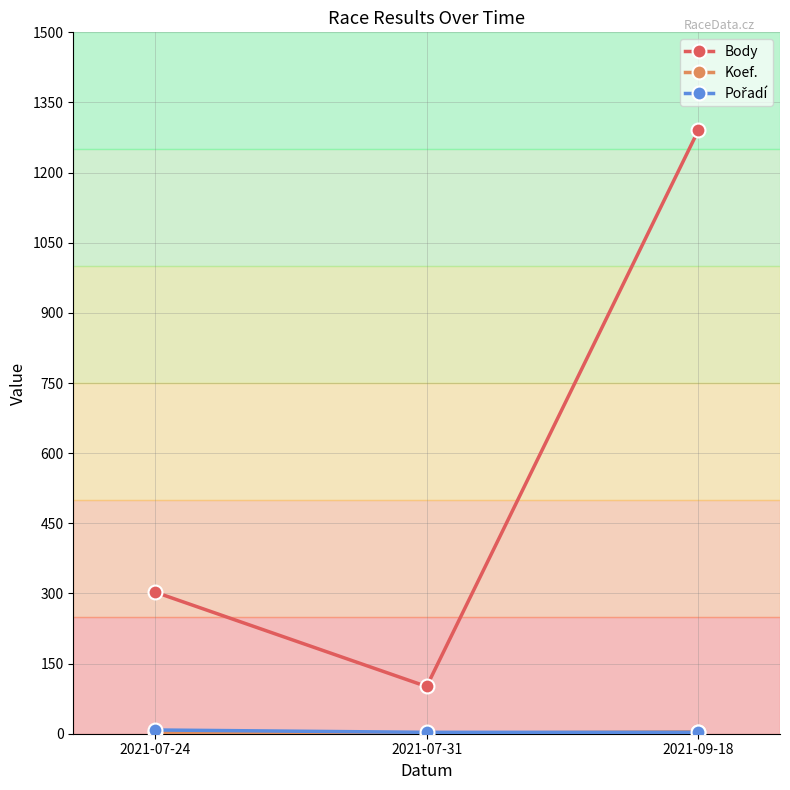

Which category has the highest value across all series?

2021-09-18